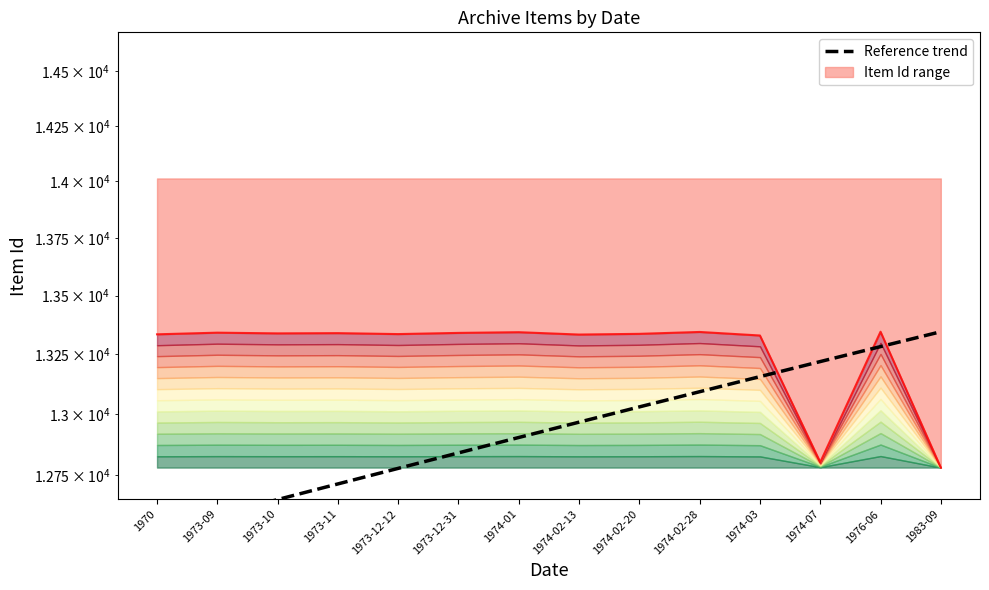

Where is Item Id nearest to the value 13063?

1974-07